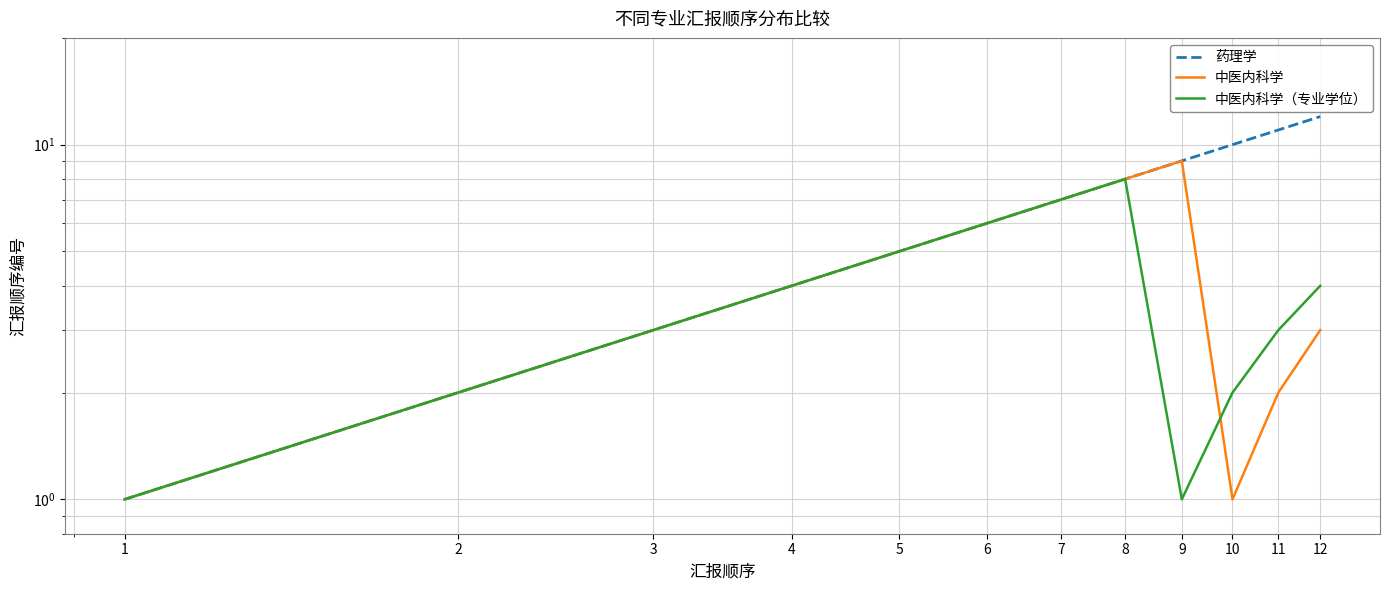

List the series in order of their overall mean, lowest first.

中医内科学（专业学位）, 中医内科学, 药理学